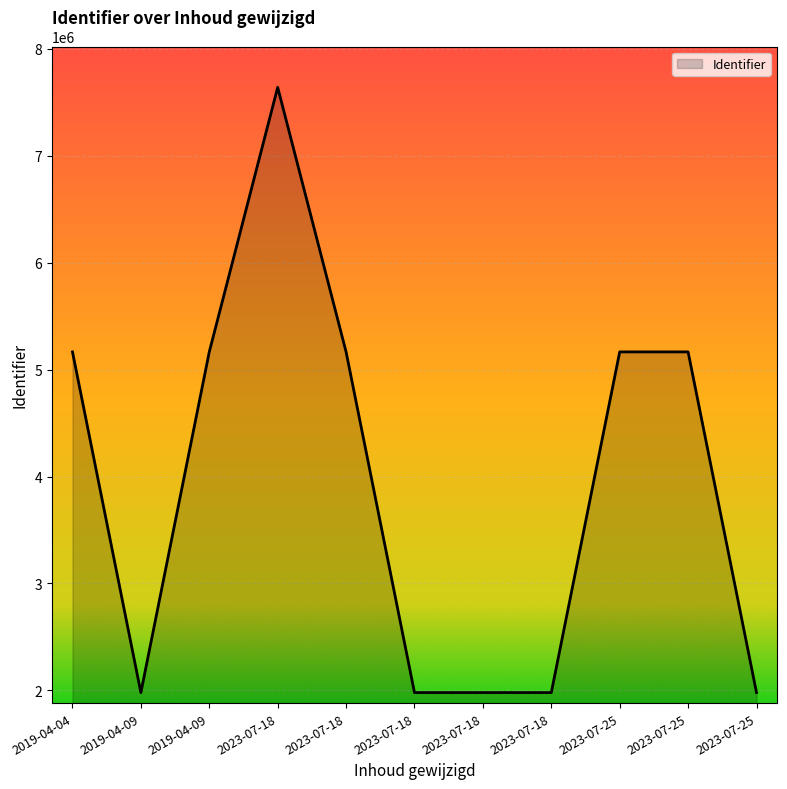

What is the difference between the maximum and minimum values?

5660779